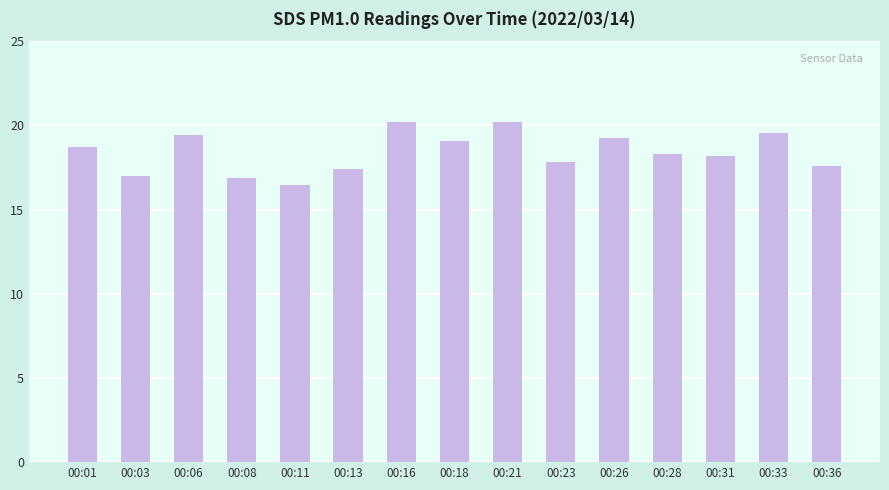

Reading left to right, transcribe all the data shown in this chart.

00:01=18.7	00:03=17.0	00:06=19.4	00:08=16.9	00:11=16.4	00:13=17.4	00:16=20.2	00:18=19.1	00:21=20.2	00:23=17.8	00:26=19.3	00:28=18.3	00:31=18.2	00:33=19.5	00:36=17.6